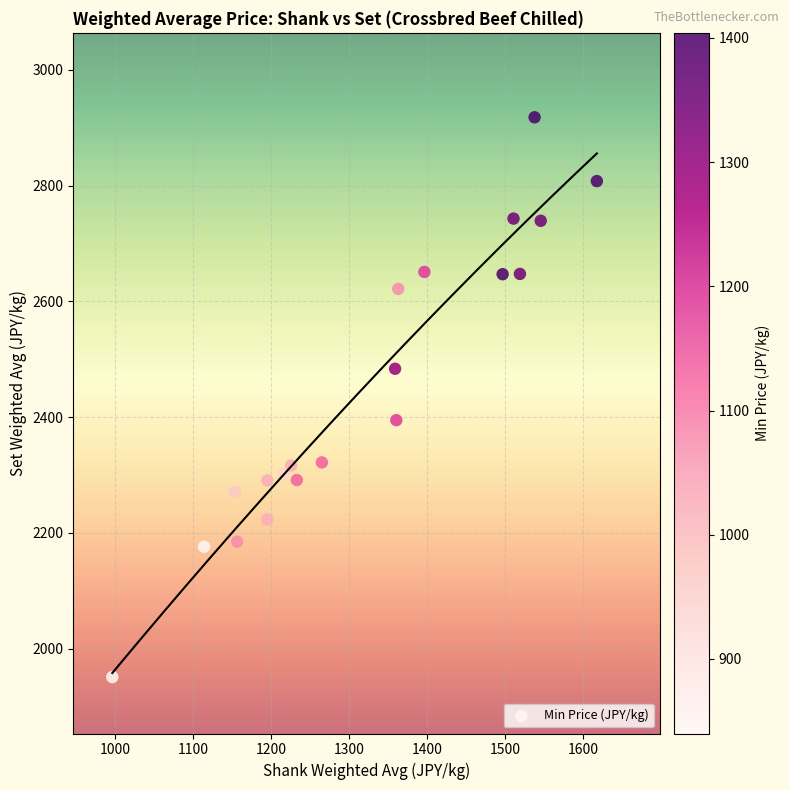

What is the range of Y values (max minus min)?

967.1